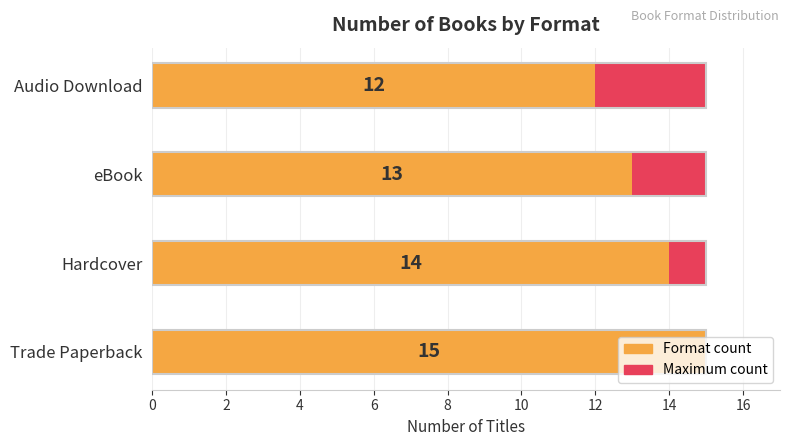

Is it true that Format count equals 4.5 at eBook?

False